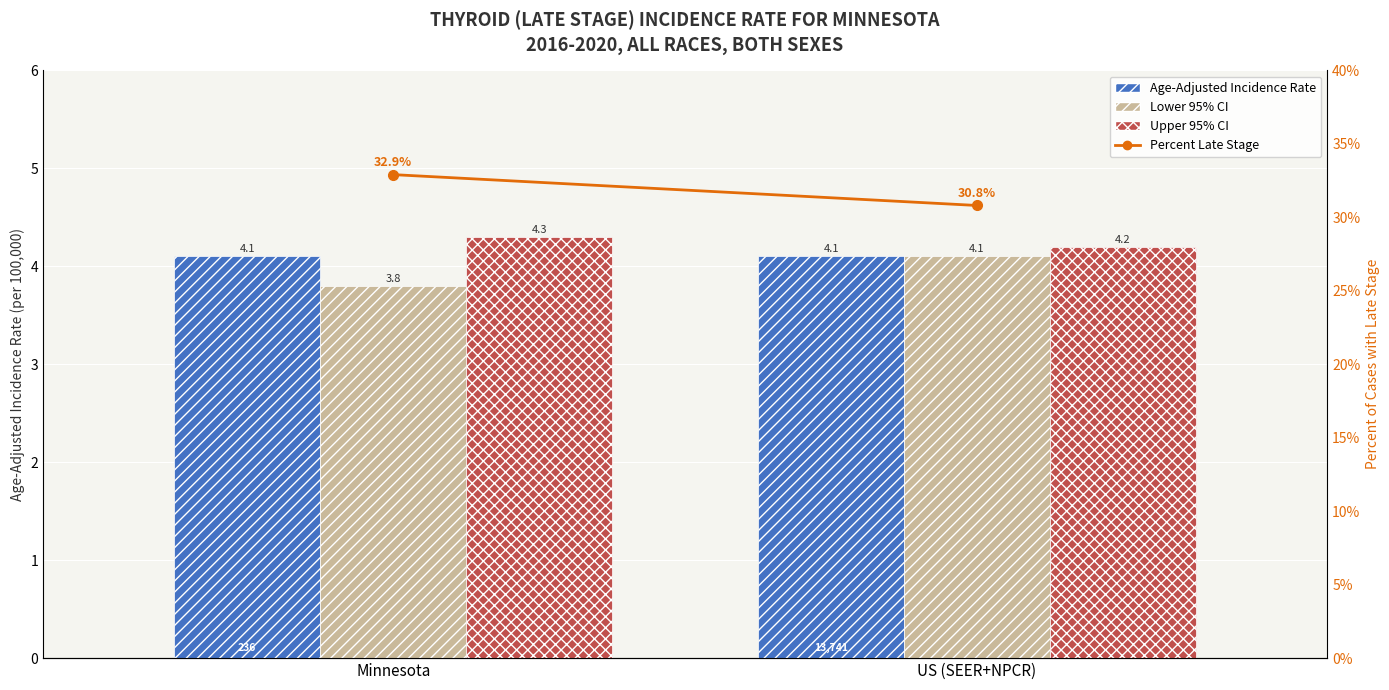

At US (SEER+NPCR), list the series in order from largest to smallest.

Percent Late Stage, Upper 95% CI, Age-Adjusted Incidence Rate, Lower 95% CI